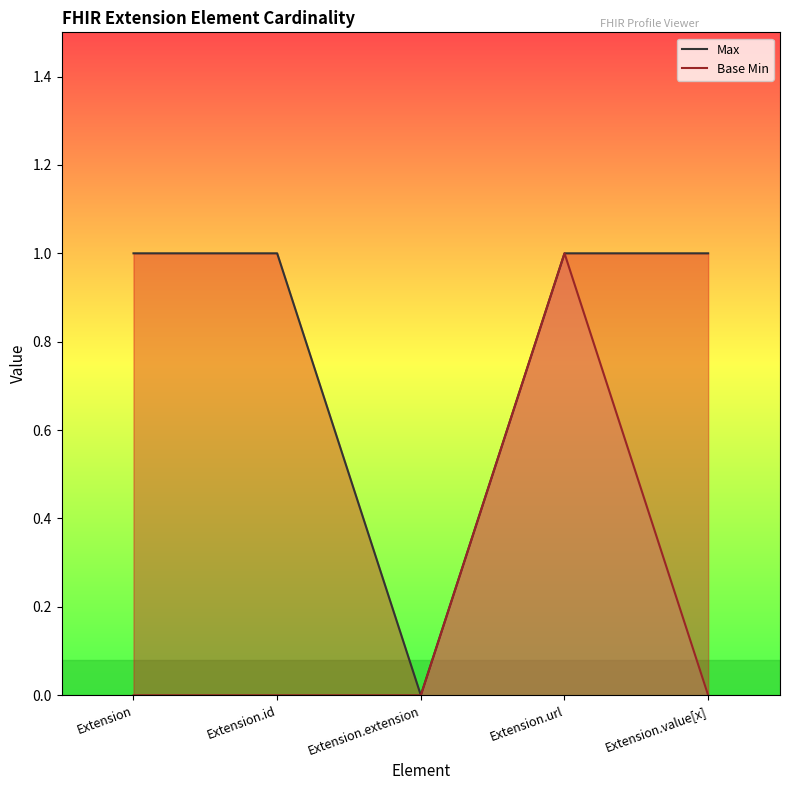

Rank the series by their average value, from lowest to highest.

Base Min, Max